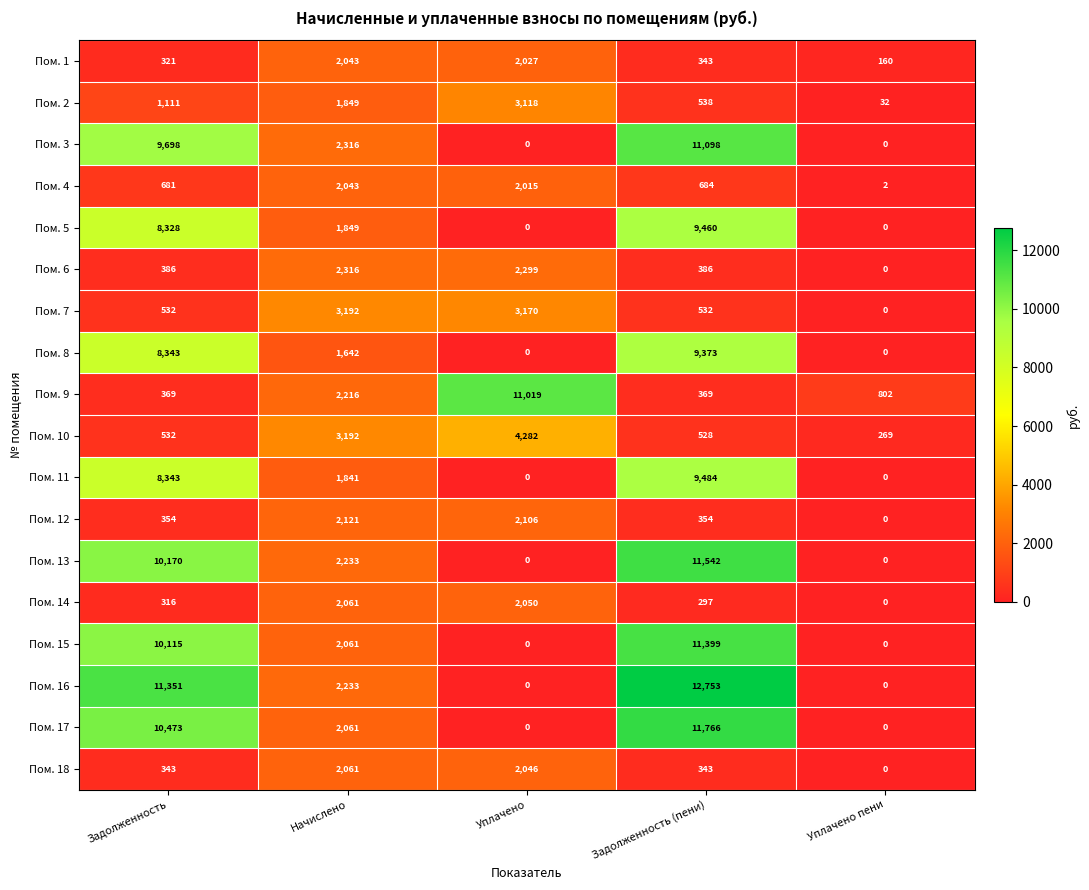

The Пом. 17 series shows 0 at Уплачено пени. True or false?

True